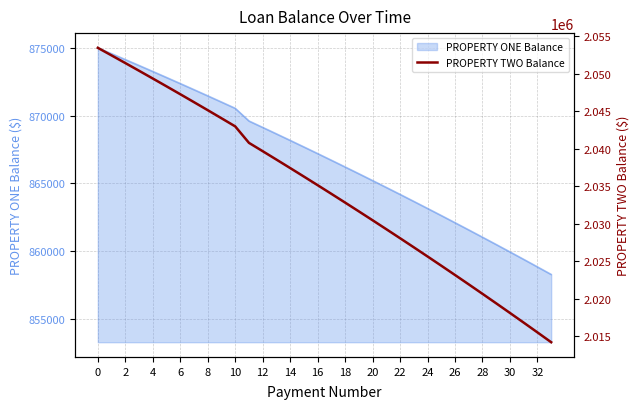

What is the minimum value shown in the chart?

2014194.7